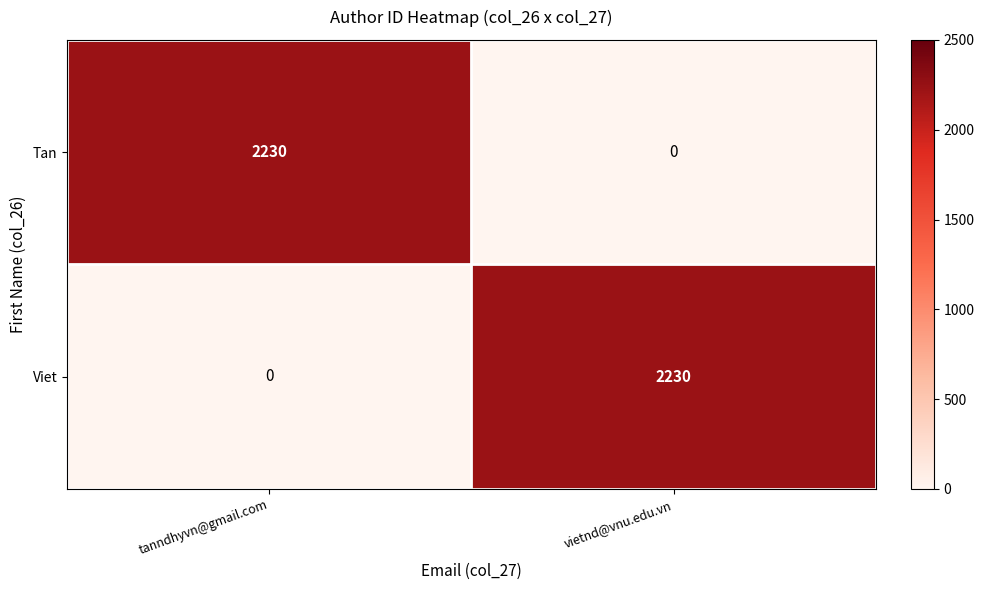

Reading left to right, what are all the values shown in this chart?

Tan: tanndhyvn@gmail.com=2230	vietnd@vnu.edu.vn=0
Viet: tanndhyvn@gmail.com=0	vietnd@vnu.edu.vn=2230